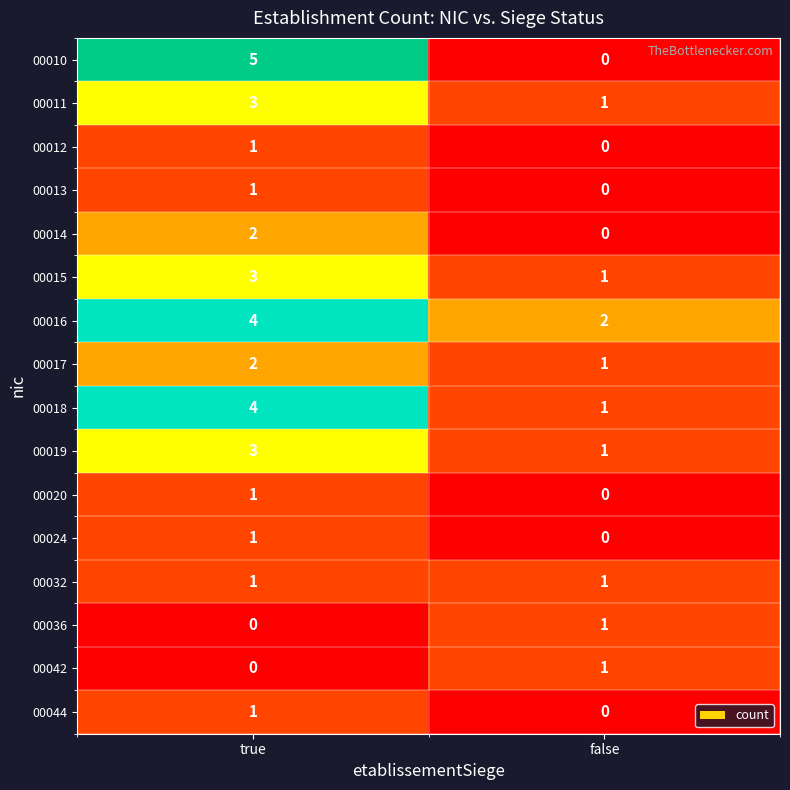

What is the spread (max minus min) of values at true?

5